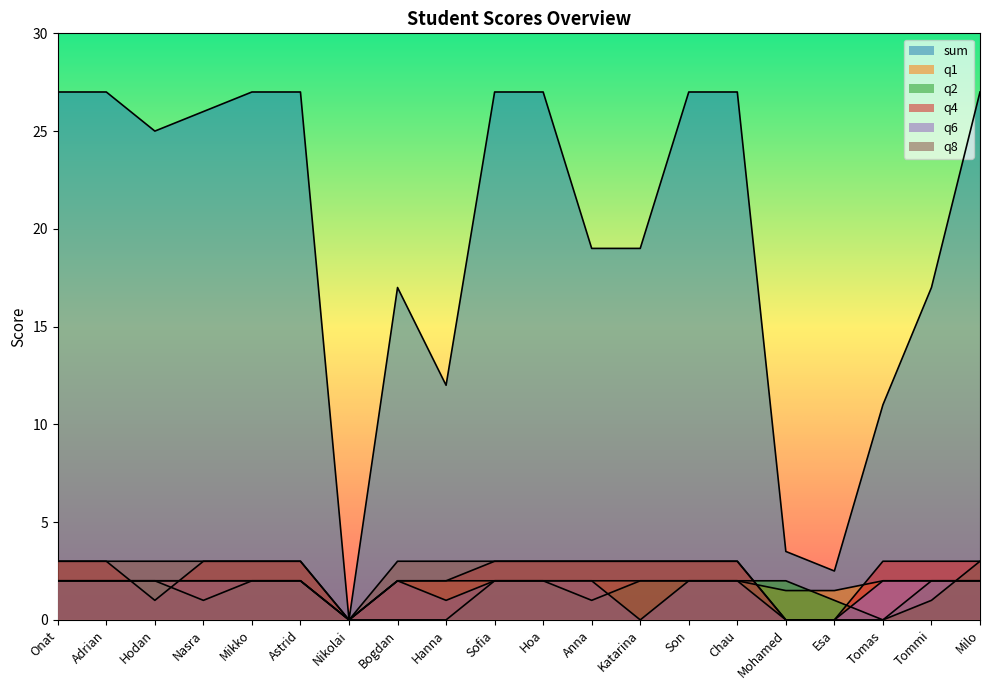

What are all the series names shown in the legend?

sum, q1, q2, q4, q6, q8